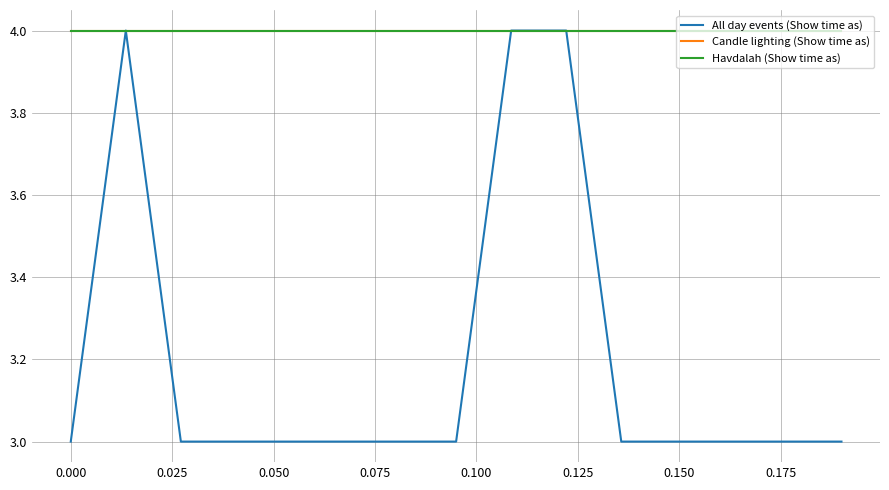

Is this an area chart (filled region under the line)?

No